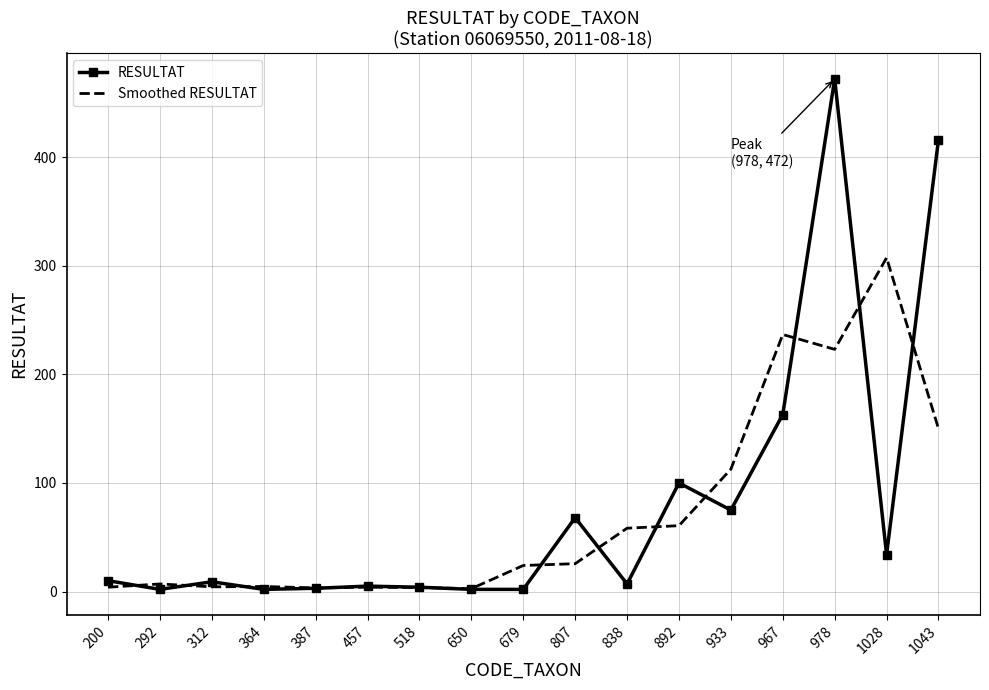

What is the spread (max minus min) of values at 978?

249.0